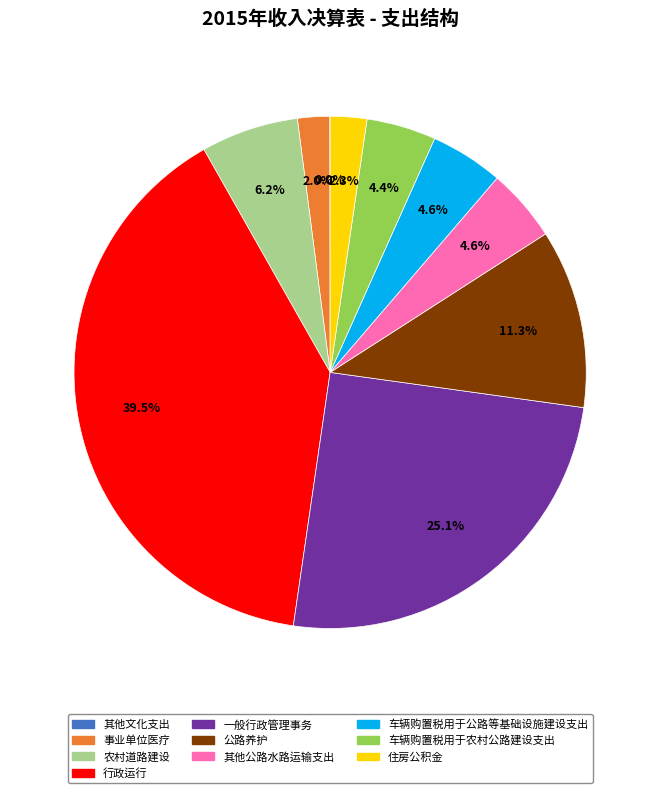

To the nearest percent, what is the difference between the 农村道路建设 and 车辆购置税用于农村公路建设支出 slice percentages?

2%